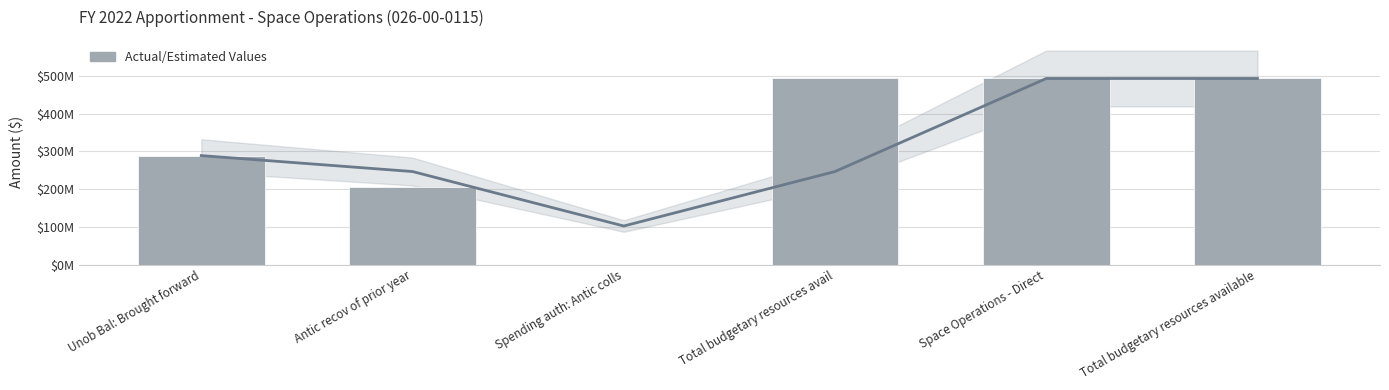

The chart shows a value of 86700628 at Unob Bal: Brought forward. True or false?

False